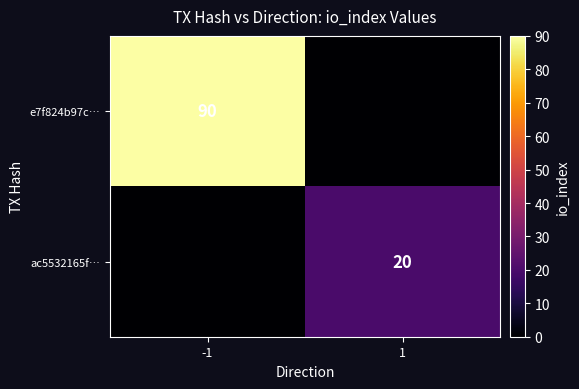

The e7f824b97c… series shows 47 at -1. True or false?

False